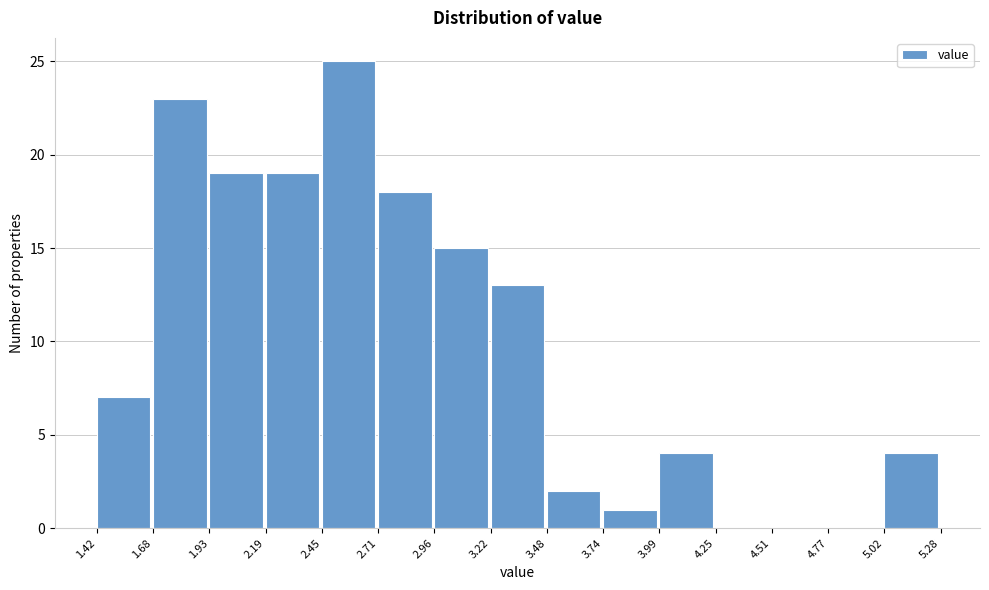

How tall is the bar that spans 3.22 to 3.48 on the x-axis? The values are not printed on the chart, so give them approximately, as read against the axis.

13